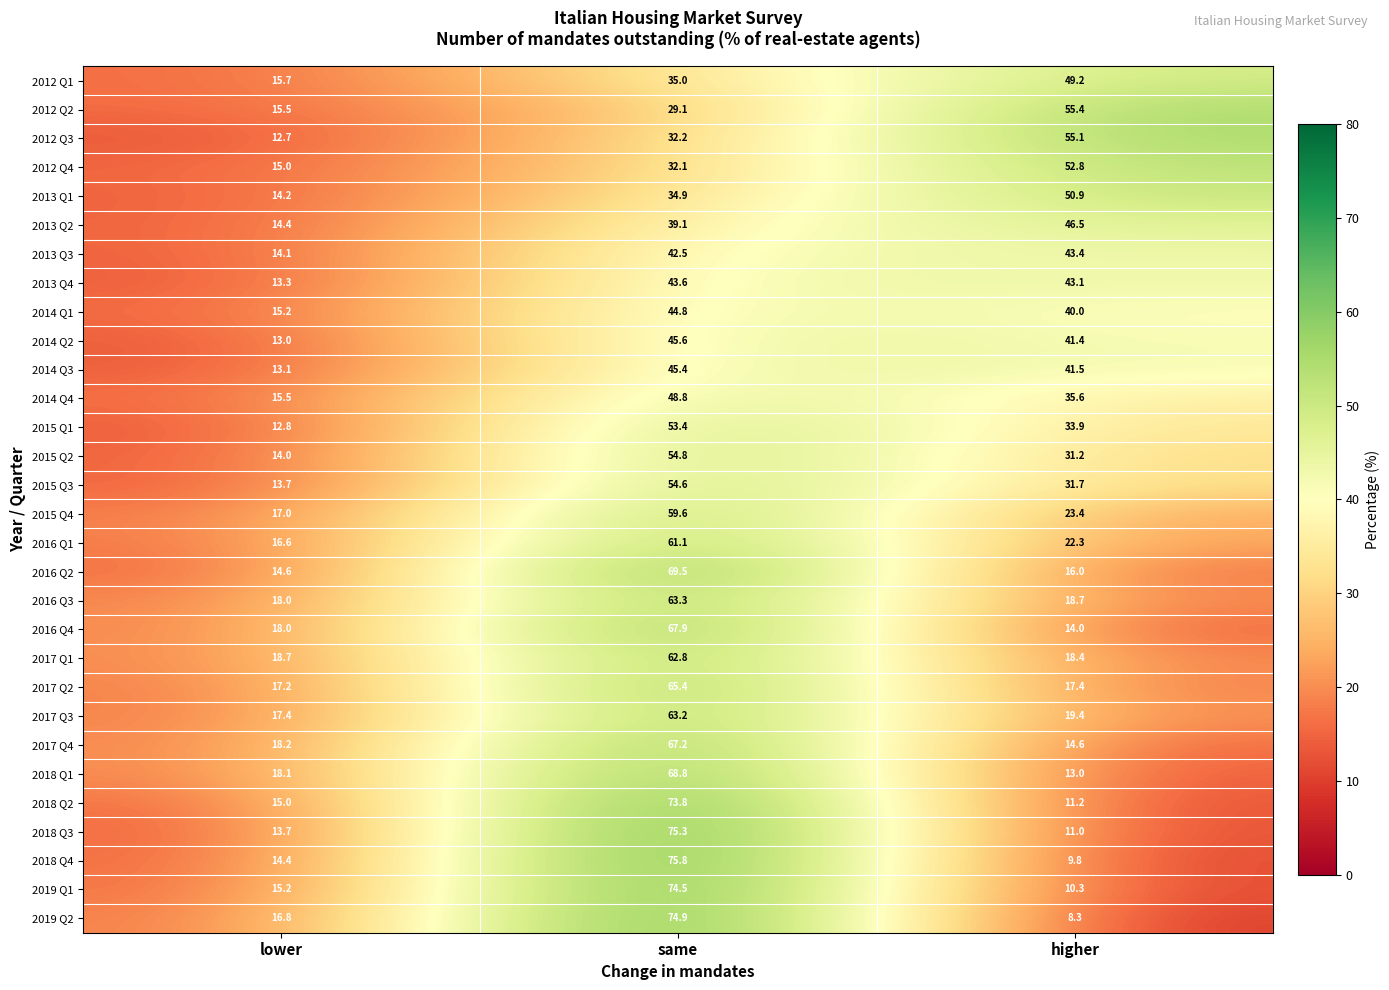

Rank the categories by 2018 Q2 value from lowest to highest.

higher, lower, same